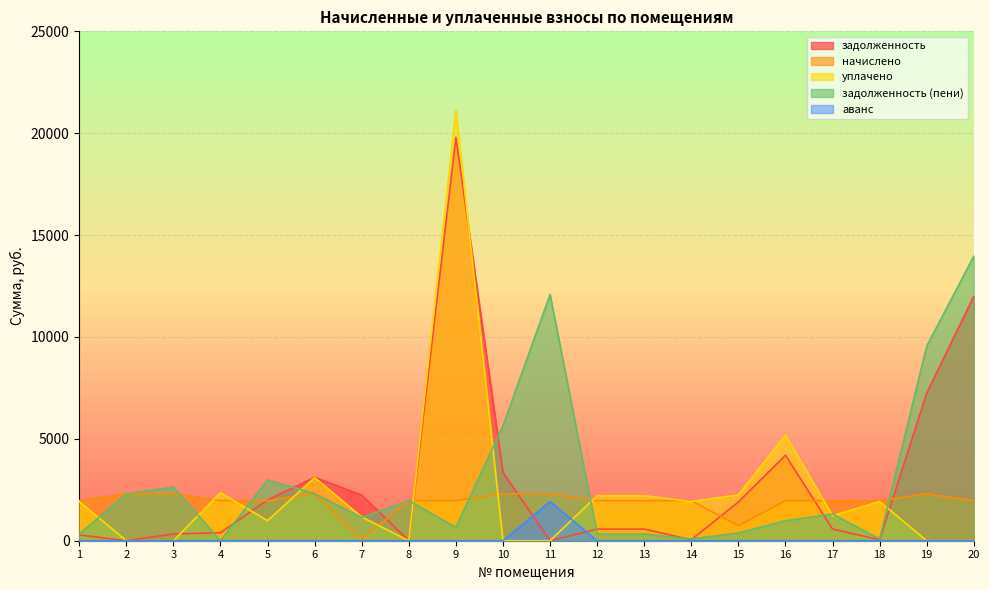

What is the value of the задолженность (пени) point at the 14th from the left?

88.5